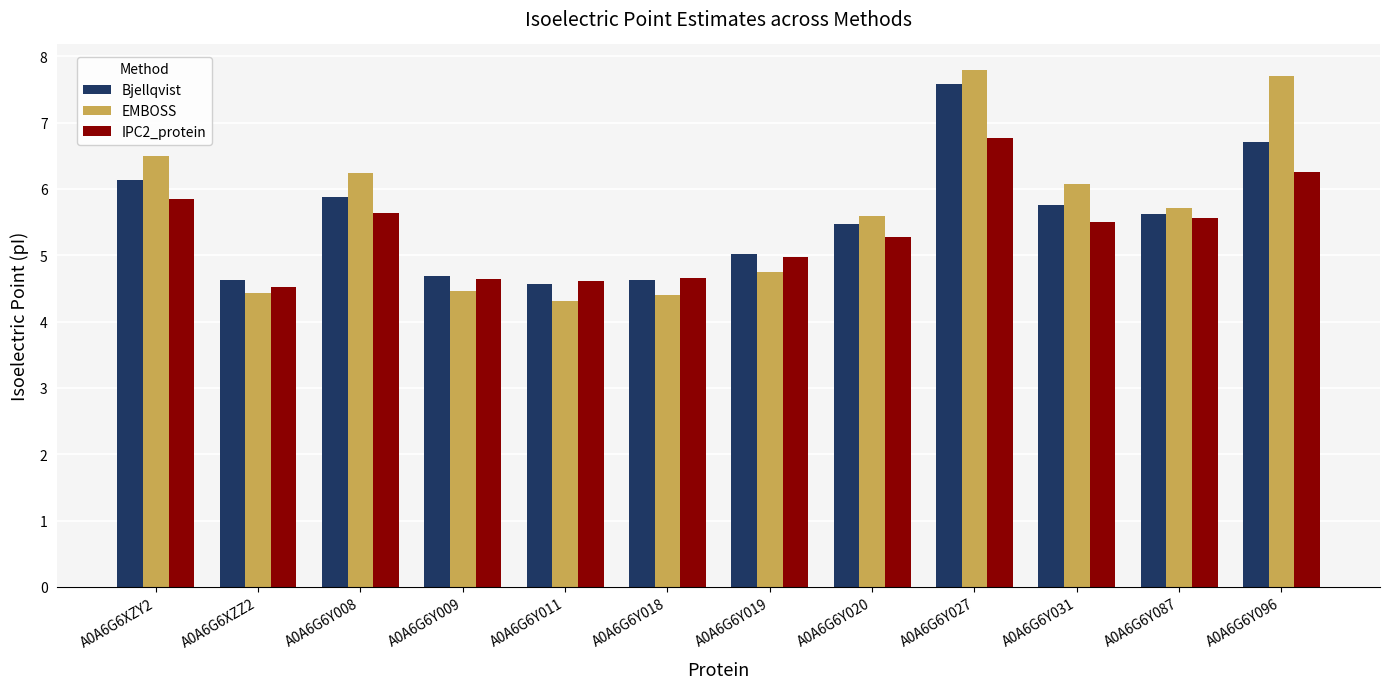

True or false: EMBOSS has a value of 8.6 at A0A6G6XZY2.

False